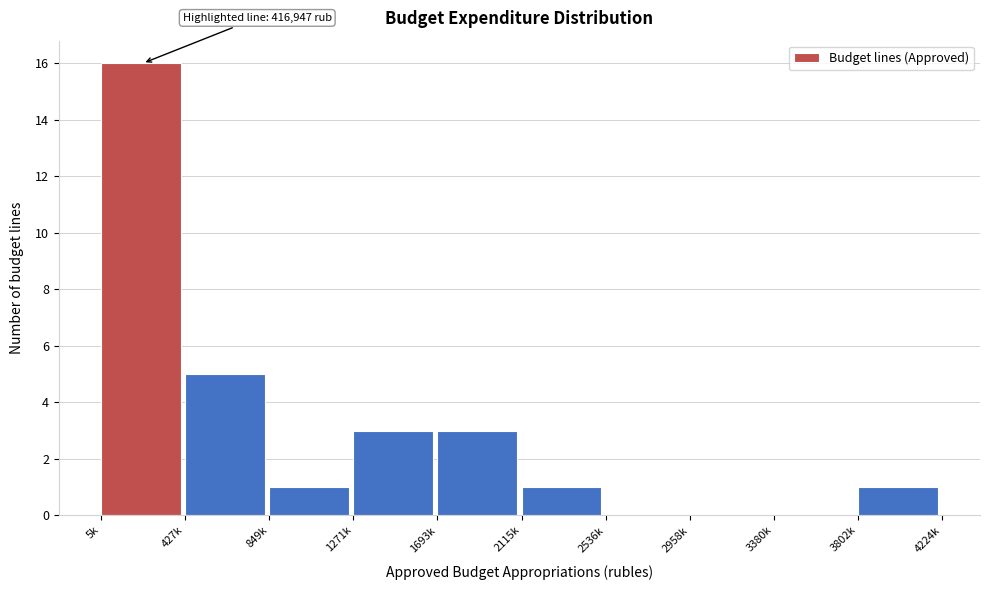

Reading left to right, list all the values displayed in this chart.

5k=16	427k=5	849k=1	1271k=3	1693k=3	2115k=1	2536k=0	2958k=0	3380k=0	3802k=1